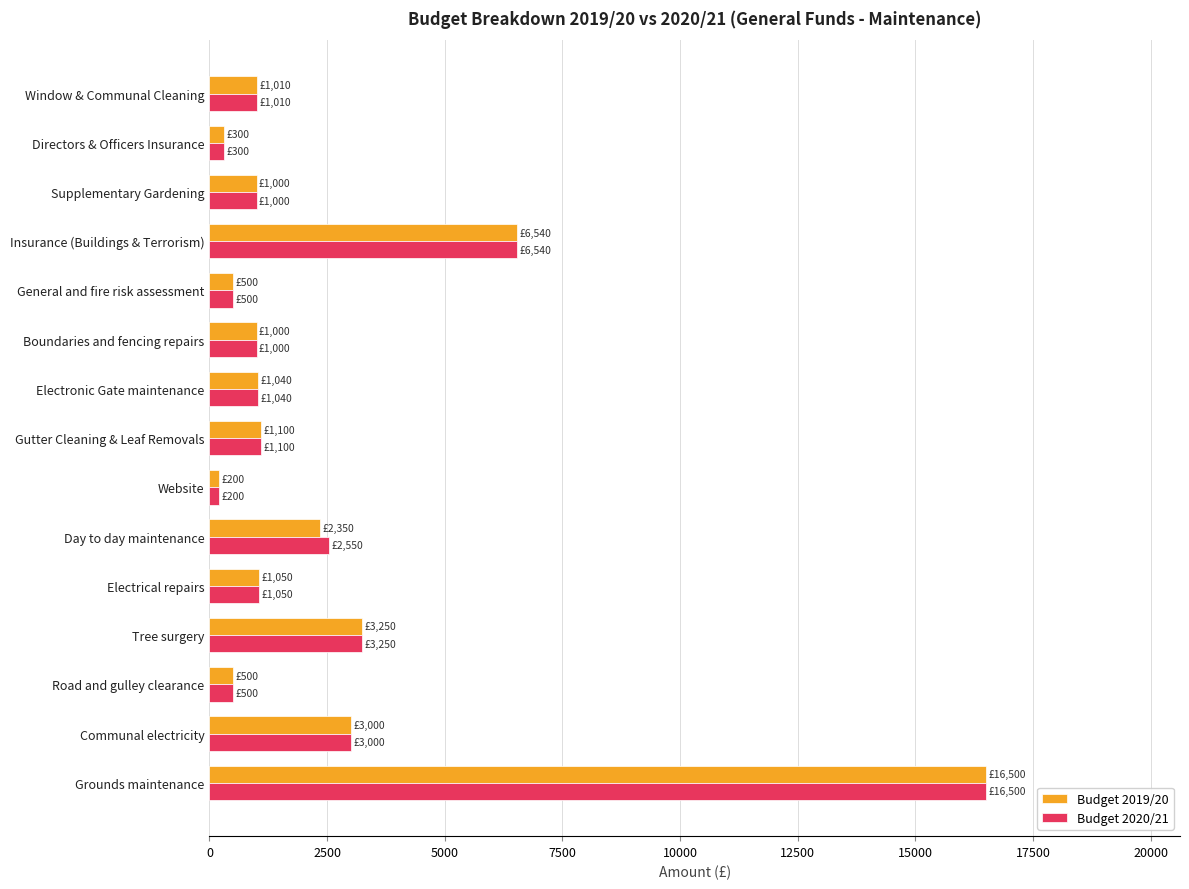

What is the total value across all series at Communal electricity?

6000